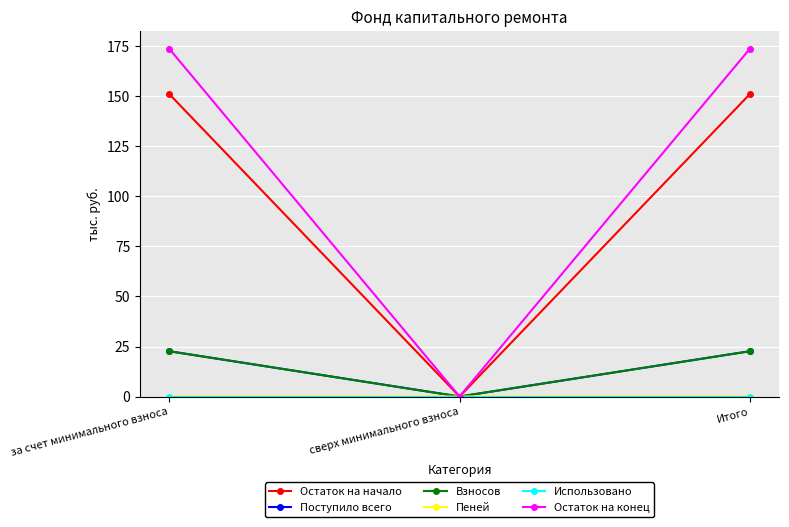

What is the label of the 1st point from the left?

за счет минимального взноса